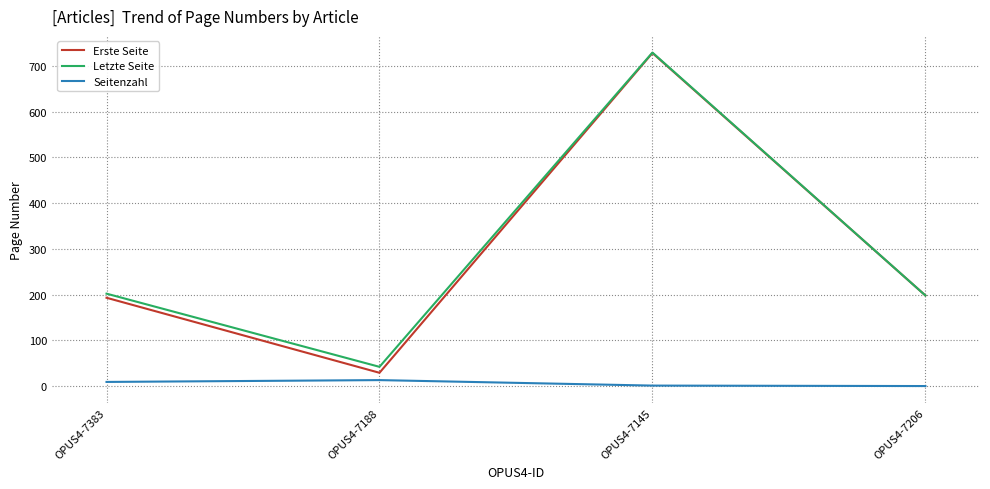

True or false: Seitenzahl and Letzte Seite cross at least once.

False